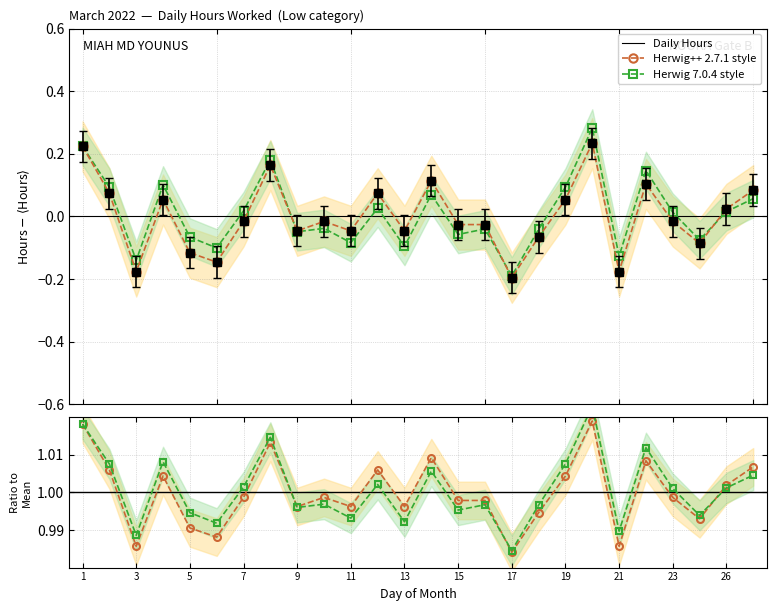

What is the total value across all series at 23?

2.0